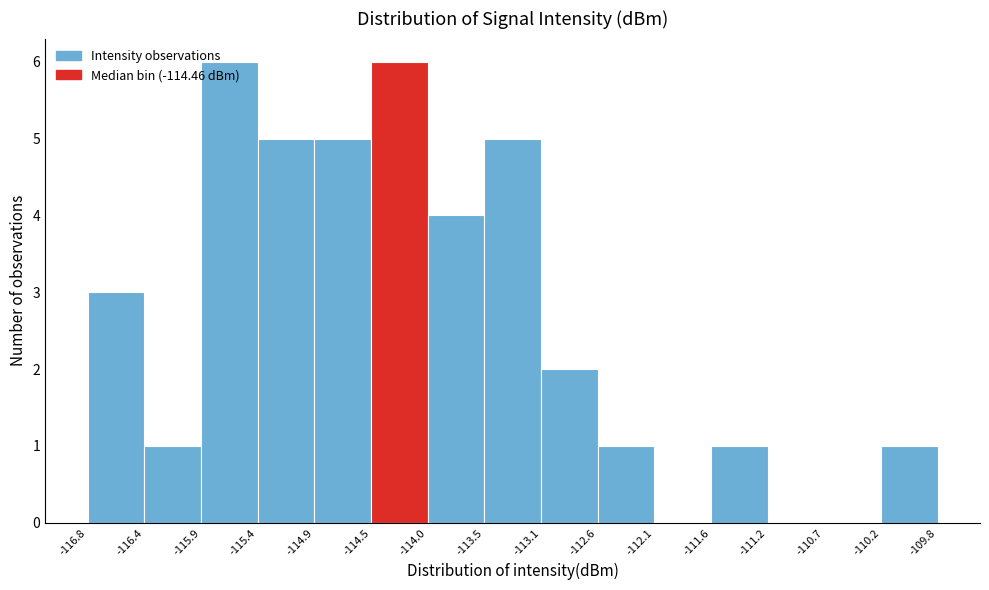

Reading left to right, list every bar in this chart as the range it spans on the x-axis followed by its height. The values are not printed on the chart, so give them approximately, as read against the axis.

-116.8 to -116.4: 3
-116.4 to -115.9: 1
-115.9 to -115.4: 6
-115.4 to -114.9: 5
-114.9 to -114.5: 5
-114.5 to -114.0: 6
-114.0 to -113.5: 4
-113.5 to -113.1: 5
-113.1 to -112.6: 2
-112.6 to -112.1: 1
-112.1 to -111.6: 0
-111.6 to -111.2: 1
-111.2 to -110.7: 0
-110.7 to -110.2: 0
-110.2 to -109.8: 1